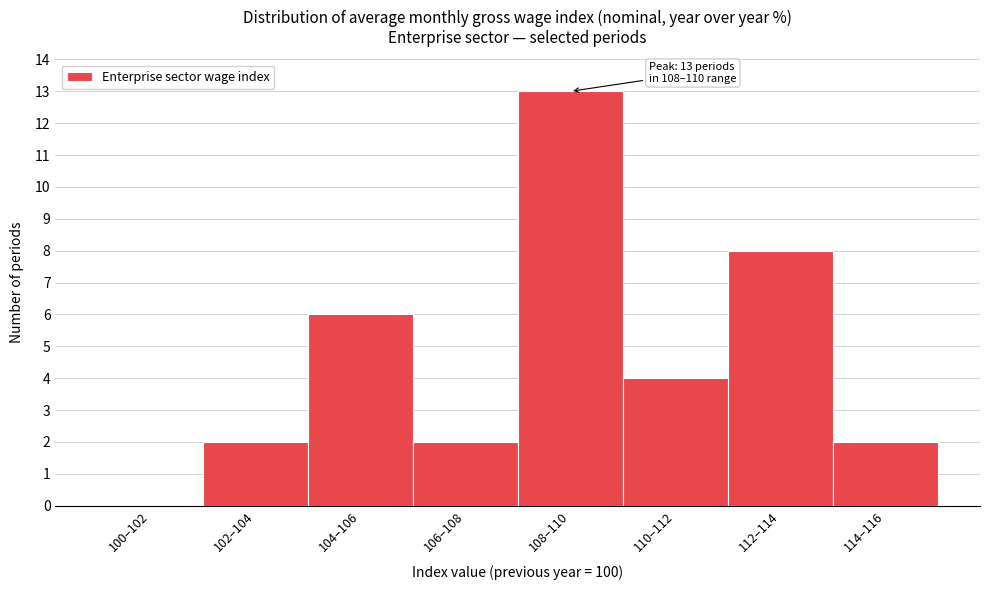

Reading left to right, what are all the values shown in this chart?

100–102=0	102–104=2	104–106=6	106–108=2	108–110=13	110–112=4	112–114=8	114–116=2